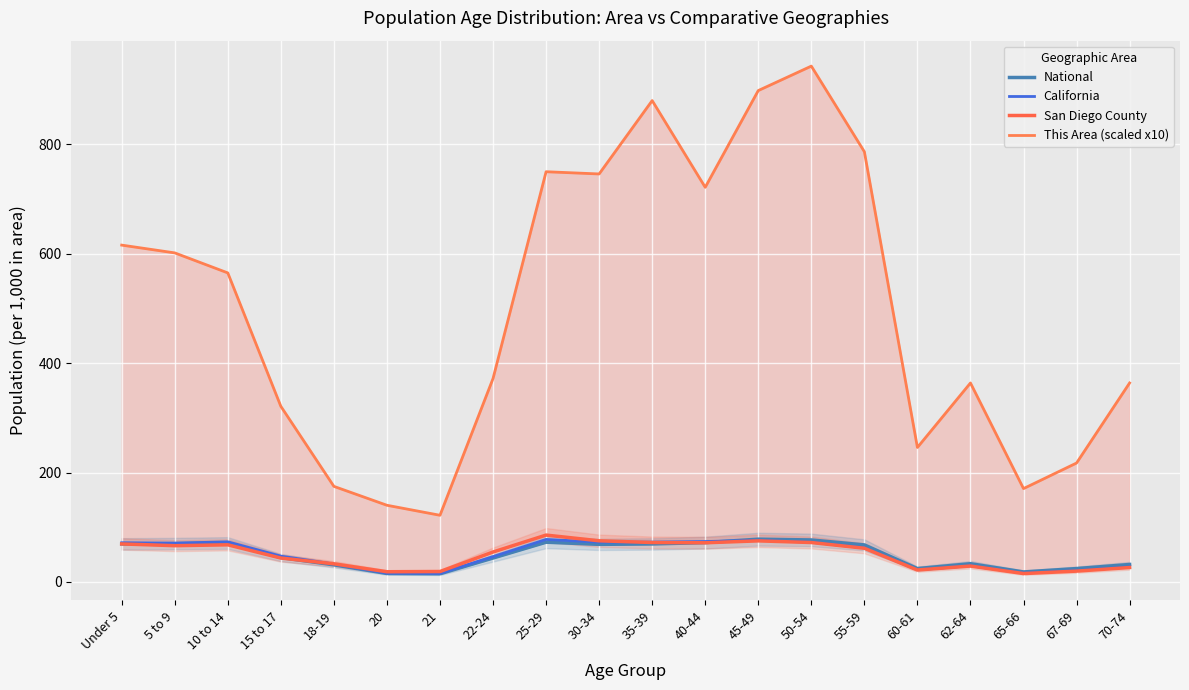

At how many categories does at least one series exceed 17?

20